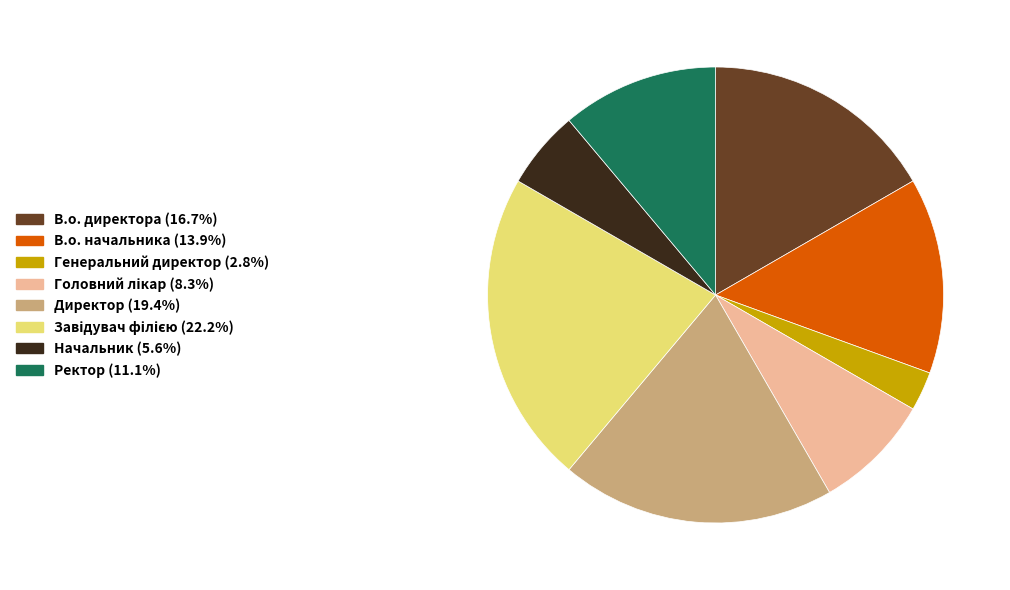

Count the number of slices in the pie.

8